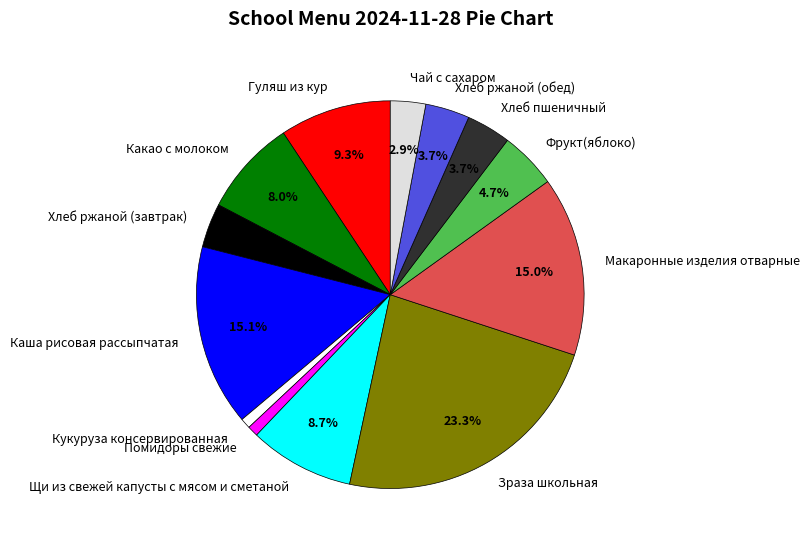

The Чай с сахаром slice represents 3% of the pie. True or false?

True